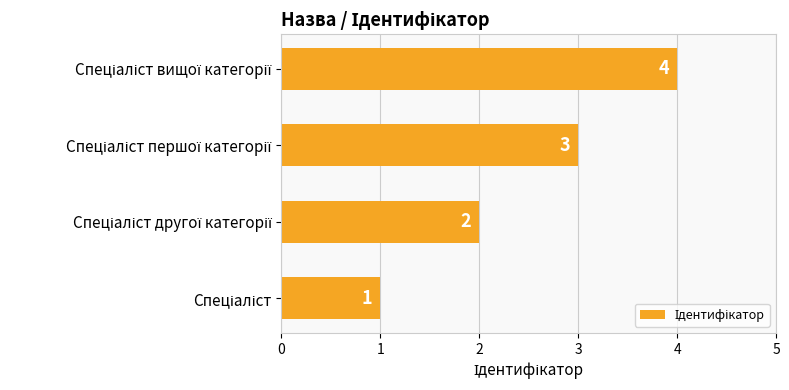

How many categories are shown in the chart?

4